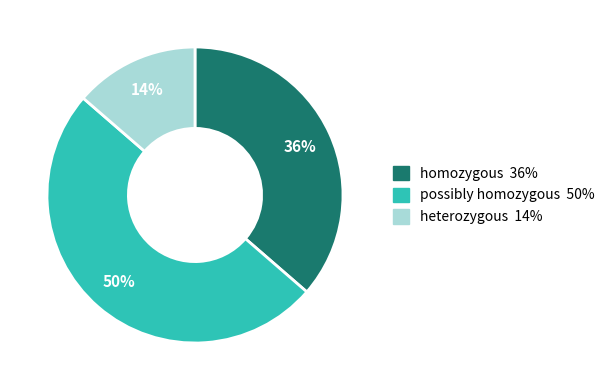

True or false: heterozygous accounts for 14% of the total.

True